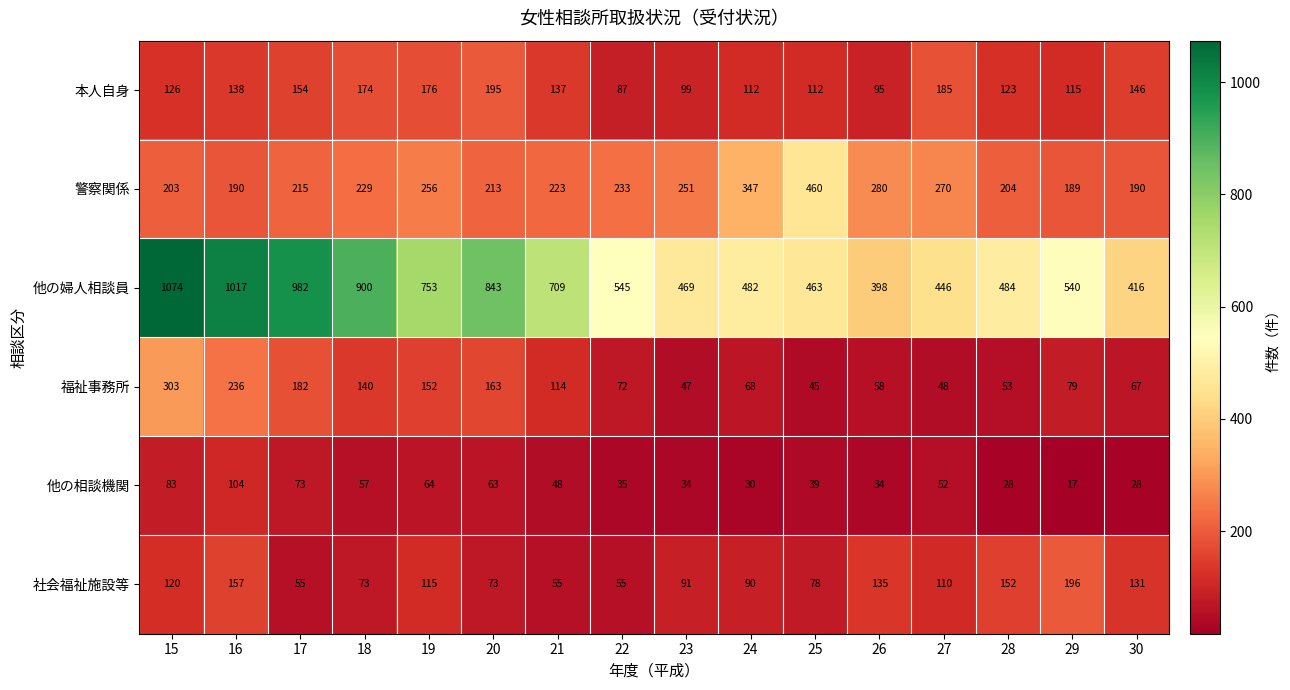

What is the spread (max minus min) of values at 22?

510